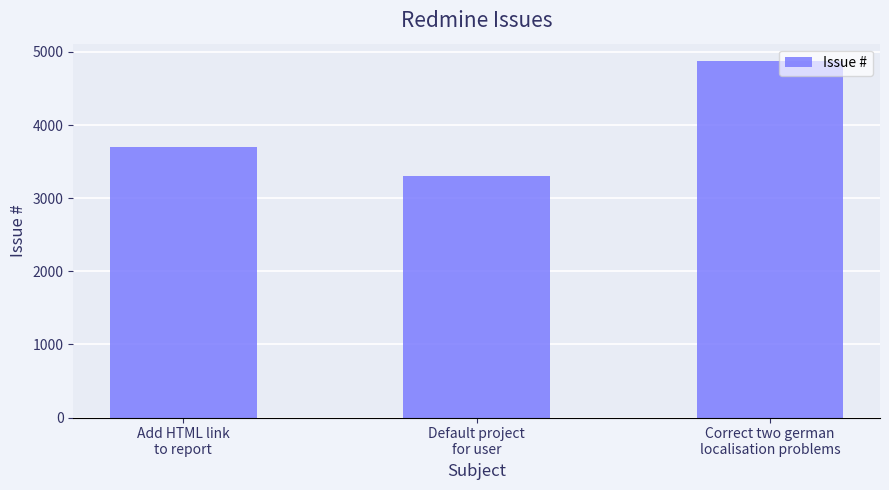

Which has a higher value, Add HTML link
to report or Correct two german
localisation problems?

Correct two german
localisation problems